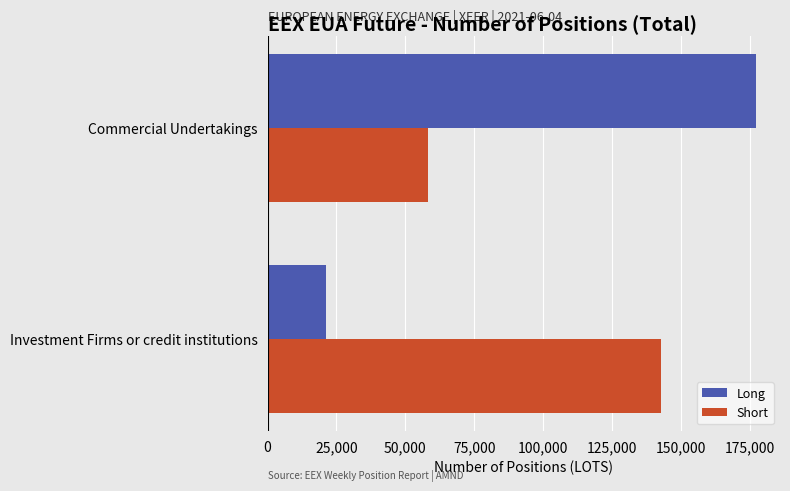

What is the difference between the maximum and minimum values in the Long series?

156025.0